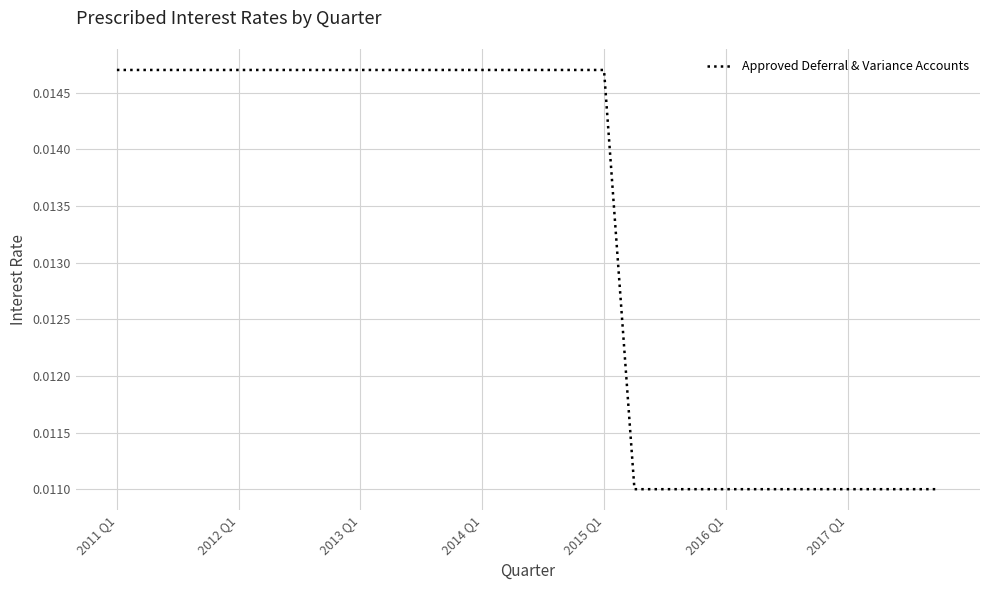

How many lines are shown in the chart?

1